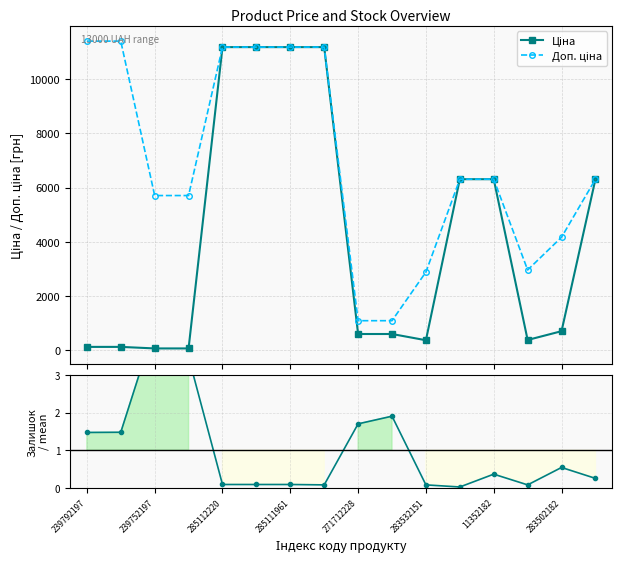

How many values in the Ціна series are below 694?

8